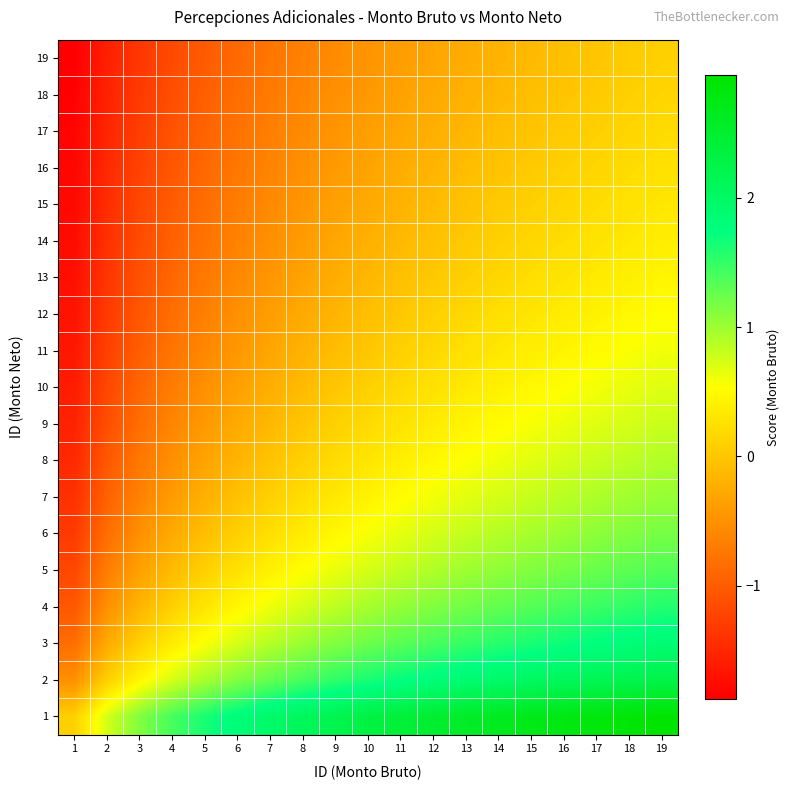

Reading left to right, extract all data points from this chart.

1: 1=0.1	2=0.7	3=1.1	4=1.4	5=1.6	6=1.8	7=2.0	8=2.1	9=2.2	10=2.3	11=2.4	12=2.5	13=2.6	14=2.6	15=2.7	16=2.8	17=2.8	18=2.9	19=2.9
2: 1=-0.5	2=0.1	3=0.5	4=0.7	5=1.0	6=1.1	7=1.3	8=1.4	9=1.5	10=1.6	11=1.7	12=1.8	13=1.9	14=2.0	15=2.0	16=2.1	17=2.2	18=2.2	19=2.3
3: 1=-0.8	2=-0.3	3=0.1	4=0.4	5=0.6	6=0.7	7=0.9	8=1.0	9=1.1	10=1.2	11=1.3	12=1.4	13=1.5	14=1.6	15=1.6	16=1.7	17=1.8	18=1.8	19=1.9
4: 1=-1.0	2=-0.5	3=-0.2	4=0.1	5=0.3	6=0.5	7=0.6	8=0.7	9=0.9	10=1.0	11=1.0	12=1.1	13=1.2	14=1.3	15=1.3	16=1.4	17=1.5	18=1.5	19=1.6
5: 1=-1.2	2=-0.7	3=-0.4	4=-0.1	5=0.1	6=0.3	7=0.4	8=0.5	9=0.6	10=0.7	11=0.8	12=0.9	13=1.0	14=1.1	15=1.1	16=1.2	17=1.3	18=1.3	19=1.4
6: 1=-1.3	2=-0.8	3=-0.5	4=-0.3	5=-0.1	6=0.1	7=0.2	8=0.4	9=0.5	10=0.6	11=0.7	12=0.7	13=0.8	14=0.9	15=1.0	16=1.0	17=1.1	18=1.1	19=1.2
7: 1=-1.4	2=-1.0	3=-0.6	4=-0.4	5=-0.2	6=-0.0	7=0.1	8=0.2	9=0.3	10=0.4	11=0.5	12=0.6	13=0.7	14=0.7	15=0.8	16=0.9	17=0.9	18=1.0	19=1.0
8: 1=-1.5	2=-1.0	3=-0.7	4=-0.5	5=-0.3	6=-0.2	7=-0.0	8=0.1	9=0.2	10=0.3	11=0.4	12=0.5	13=0.5	14=0.6	15=0.7	16=0.7	17=0.8	18=0.9	19=0.9
9: 1=-1.6	2=-1.1	3=-0.8	4=-0.6	5=-0.4	6=-0.3	7=-0.1	8=-0.0	9=0.1	10=0.2	11=0.3	12=0.4	13=0.4	14=0.5	15=0.6	16=0.6	17=0.7	18=0.7	19=0.8
10: 1=-1.6	2=-1.2	3=-0.9	4=-0.7	5=-0.5	6=-0.4	7=-0.2	8=-0.1	9=0.0	10=0.1	11=0.2	12=0.3	13=0.3	14=0.4	15=0.5	16=0.5	17=0.6	18=0.6	19=0.7
11: 1=-1.7	2=-1.3	3=-1.0	4=-0.8	5=-0.6	6=-0.4	7=-0.3	8=-0.2	9=-0.1	10=0.0	11=0.1	12=0.2	13=0.2	14=0.3	15=0.4	16=0.4	17=0.5	18=0.6	19=0.6
12: 1=-1.7	2=-1.3	3=-1.0	4=-0.8	5=-0.7	6=-0.5	7=-0.4	8=-0.3	9=-0.2	10=-0.1	11=0.0	12=0.1	13=0.2	14=0.2	15=0.3	16=0.4	17=0.4	18=0.5	19=0.5
13: 1=-1.7	2=-1.4	3=-1.1	4=-0.9	5=-0.7	6=-0.6	7=-0.4	8=-0.3	9=-0.2	10=-0.1	11=-0.1	12=0.0	13=0.1	14=0.2	15=0.2	16=0.3	17=0.3	18=0.4	19=0.4
14: 1=-1.8	2=-1.4	3=-1.2	4=-1.0	5=-0.8	6=-0.6	7=-0.5	8=-0.4	9=-0.3	10=-0.2	11=-0.1	12=-0.0	13=0.0	14=0.1	15=0.2	16=0.2	17=0.3	18=0.3	19=0.4
15: 1=-1.8	2=-1.5	3=-1.2	4=-1.0	5=-0.8	6=-0.7	7=-0.6	8=-0.5	9=-0.4	10=-0.3	11=-0.2	12=-0.1	13=-0.0	14=0.0	15=0.1	16=0.2	17=0.2	18=0.3	19=0.3
16: 1=-1.8	2=-1.5	3=-1.2	4=-1.0	5=-0.9	6=-0.7	7=-0.6	8=-0.5	9=-0.4	10=-0.3	11=-0.2	12=-0.2	13=-0.1	14=-0.0	15=0.0	16=0.1	17=0.2	18=0.2	19=0.3
17: 1=-1.8	2=-1.5	3=-1.3	4=-1.1	5=-0.9	6=-0.8	7=-0.7	8=-0.6	9=-0.5	10=-0.4	11=-0.3	12=-0.2	13=-0.1	14=-0.1	15=-0.0	16=0.0	17=0.1	18=0.1	19=0.2
18: 1=-1.9	2=-1.6	3=-1.3	4=-1.1	5=-1.0	6=-0.8	7=-0.7	8=-0.6	9=-0.5	10=-0.4	11=-0.3	12=-0.3	13=-0.2	14=-0.1	15=-0.1	16=-0.0	17=0.0	18=0.1	19=0.1
19: 1=-1.9	2=-1.6	3=-1.4	4=-1.2	5=-1.0	6=-0.9	7=-0.8	8=-0.7	9=-0.6	10=-0.5	11=-0.4	12=-0.3	13=-0.2	14=-0.2	15=-0.1	16=-0.1	17=-0.0	18=0.0	19=0.1